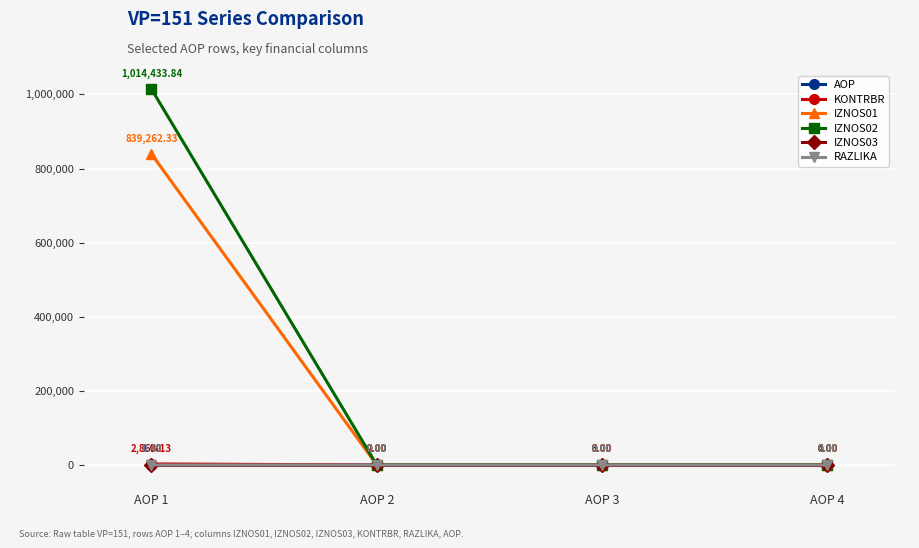

How many positive values does the RAZLIKA series have?

1